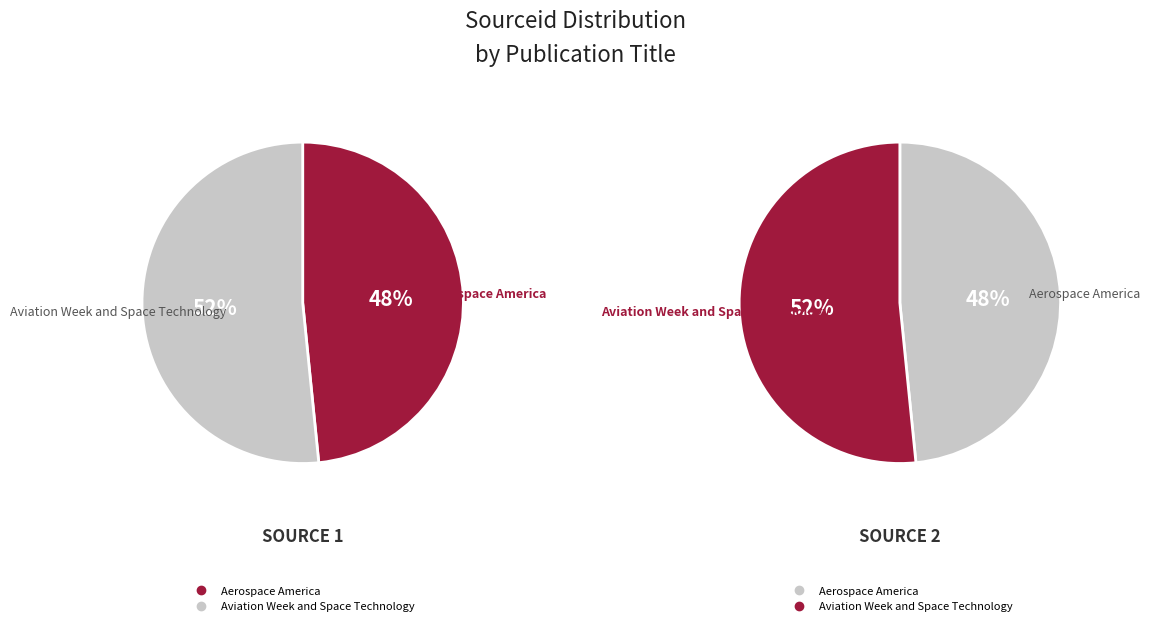

True or false: Aviation Week and Space Technology accounts for 52% of the total.

True